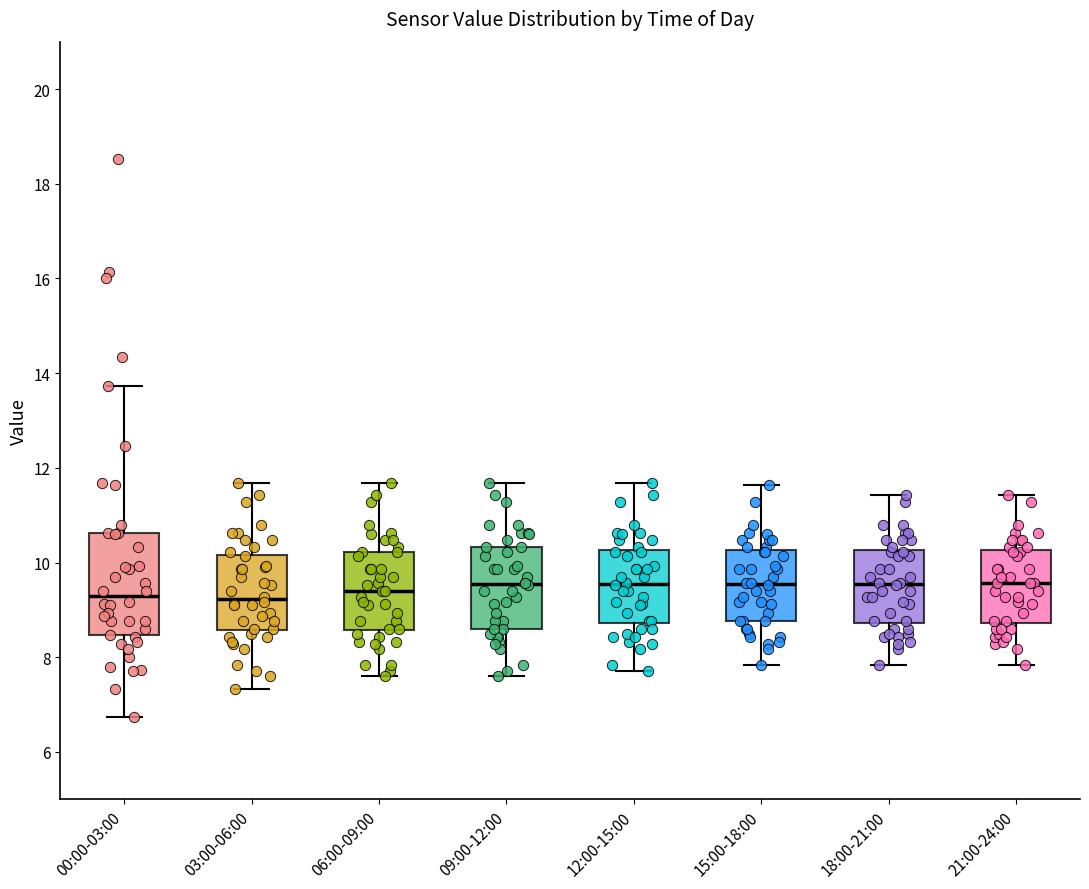

Reading left to right, read every box against the y-axis: the position of its median line, the range the box covers, and the ends of its whiskers. The values are not printed on the chart, so give them approximately, as read against the axis.

00:00-03:00: median 9.2, box 8.4 to 10.6, whiskers 6.8 to 13.8
03:00-06:00: median 9.2, box 8.6 to 10.2, whiskers 7.4 to 11.6
06:00-09:00: median 9.4, box 8.6 to 10.2, whiskers 7.6 to 11.6
09:00-12:00: median 9.6, box 8.6 to 10.4, whiskers 7.6 to 11.6
12:00-15:00: median 9.6, box 8.8 to 10.2, whiskers 7.8 to 11.6
15:00-18:00: median 9.6, box 8.8 to 10.2, whiskers 7.8 to 11.6
18:00-21:00: median 9.6, box 8.8 to 10.2, whiskers 7.8 to 11.4
21:00-24:00: median 9.6, box 8.8 to 10.2, whiskers 7.8 to 11.4